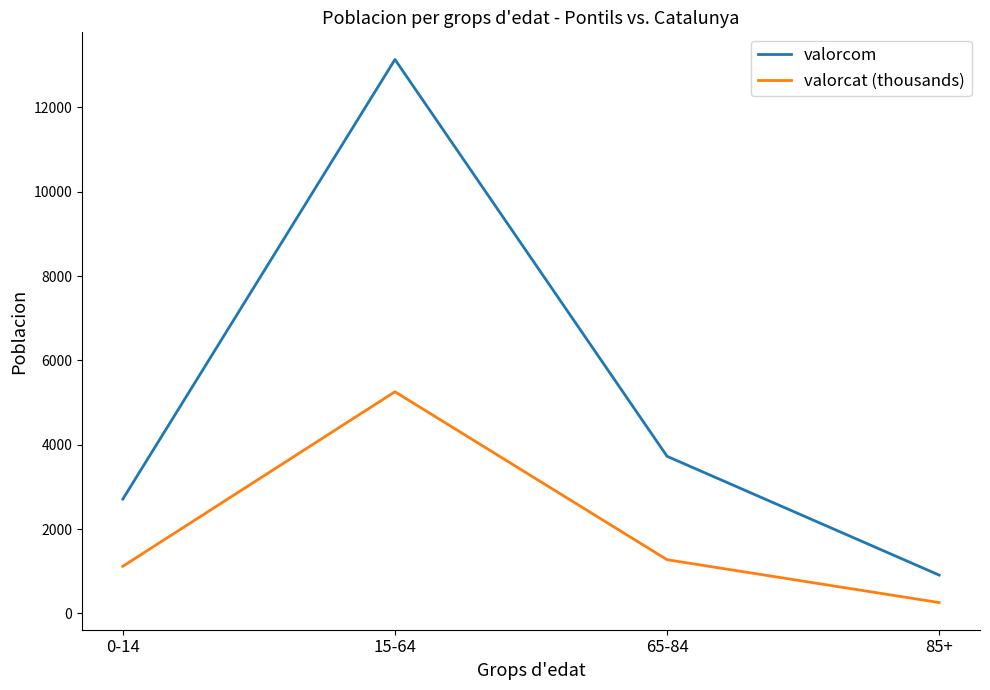

Is the value of valorcom at 85+ greater than the value of valorcat (thousands) at 0-14?

No